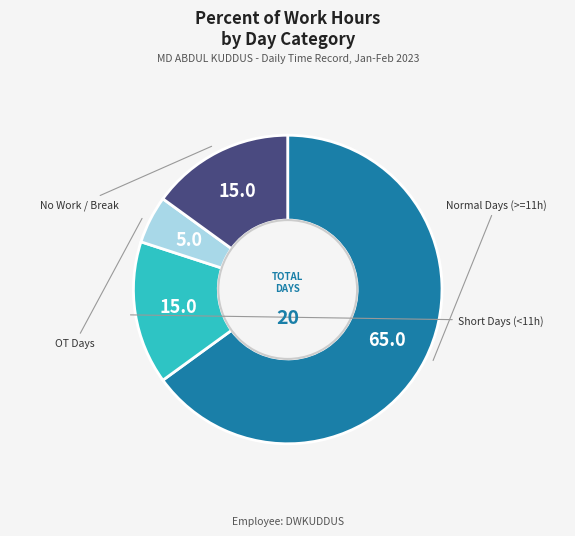

Is there a majority slice in this chart?

Yes